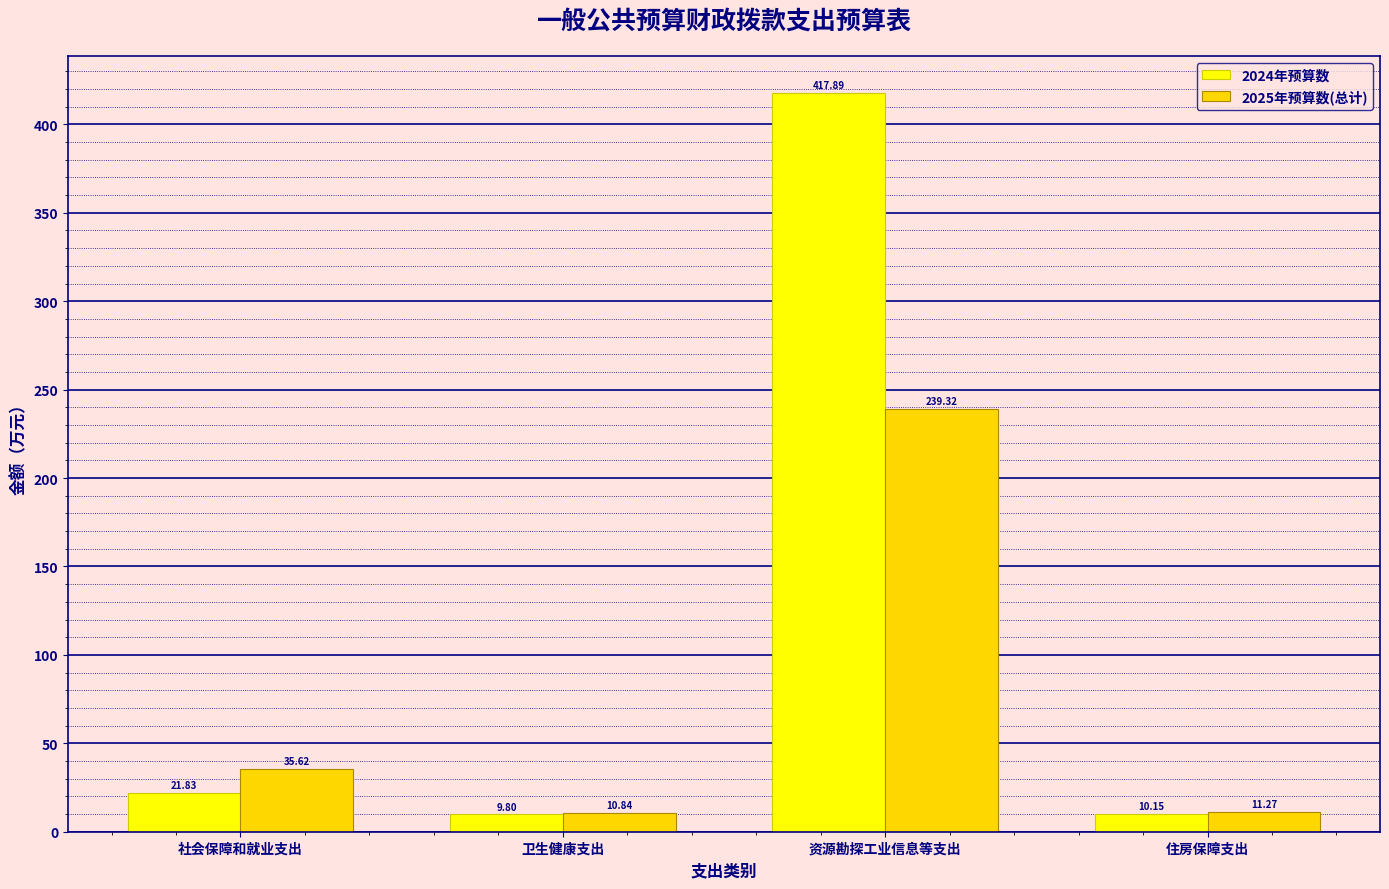

What is the maximum value for 2024年预算数?

417.9